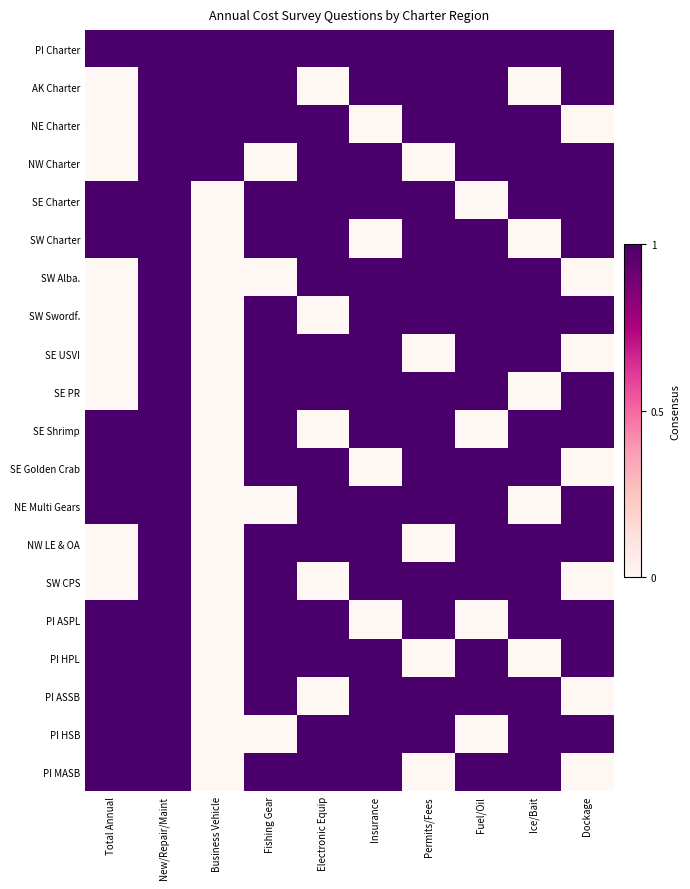

Which category has the highest value across all series?

Total Annual